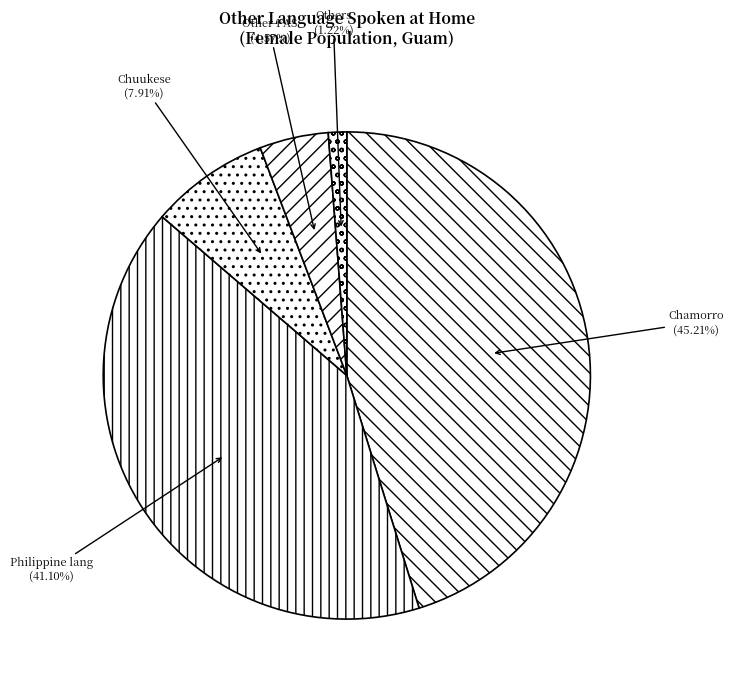

Which slice is the smallest?

Others